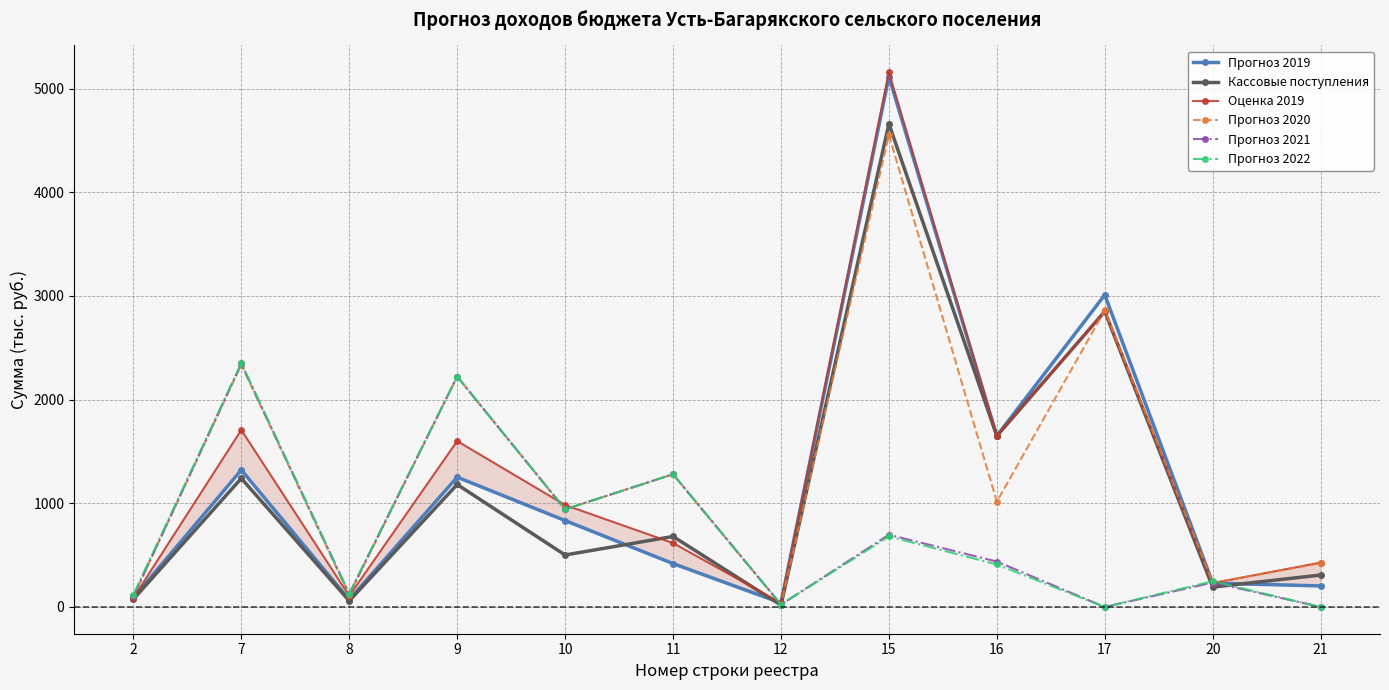

What is the average value of the Прогноз 2022 series?

700.3